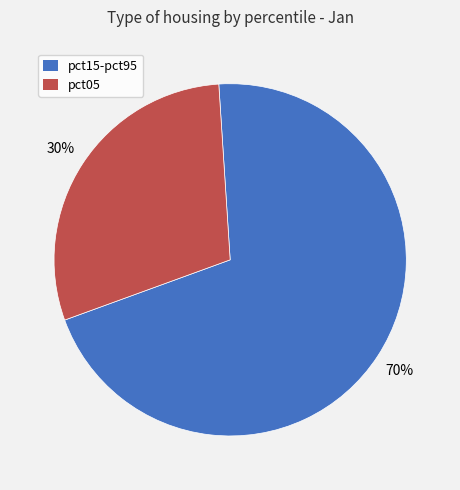

How many segments does this pie chart have?

2